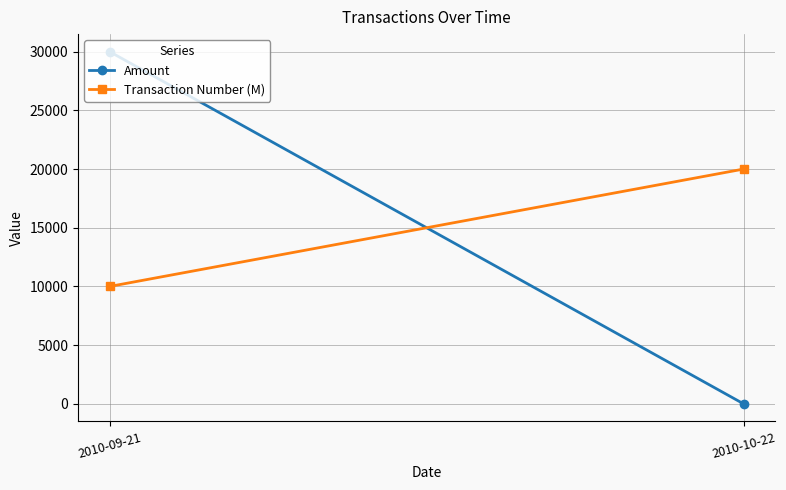

What is the spread (max minus min) of values at 2010-10-22?

20000.4